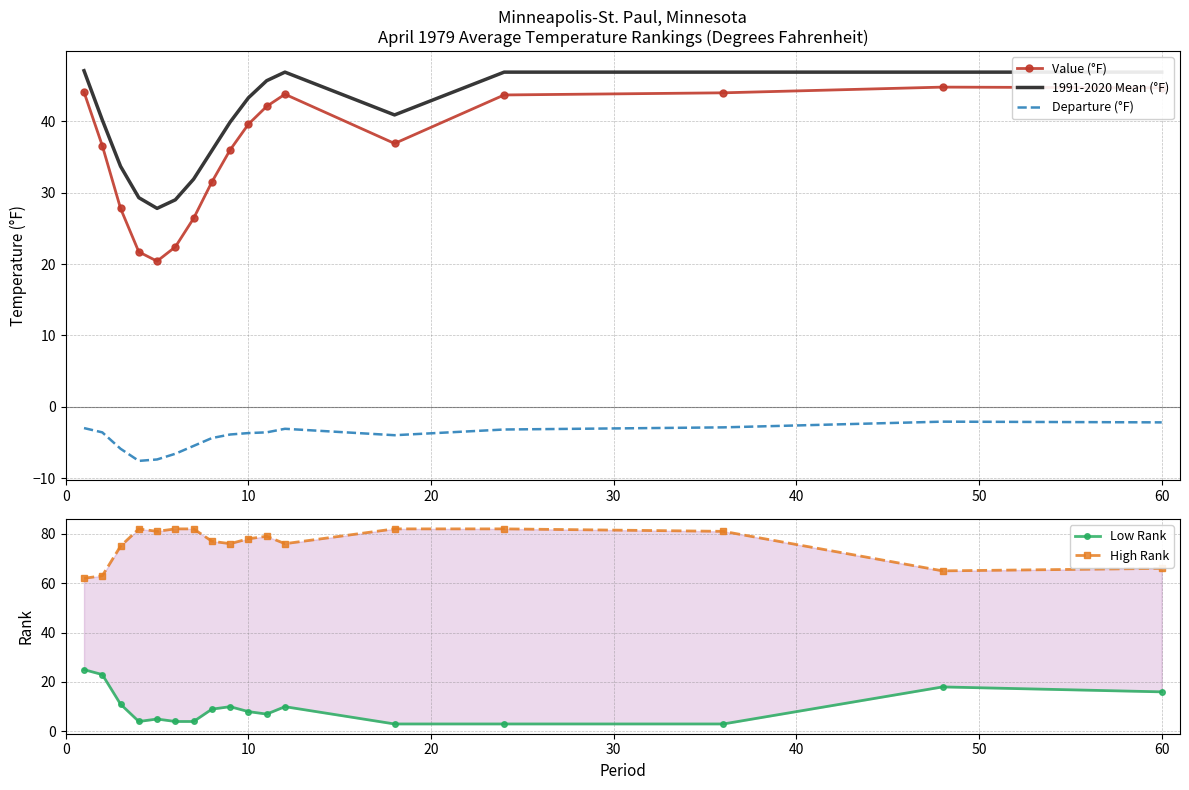

How many distinct data groups are displayed?

5